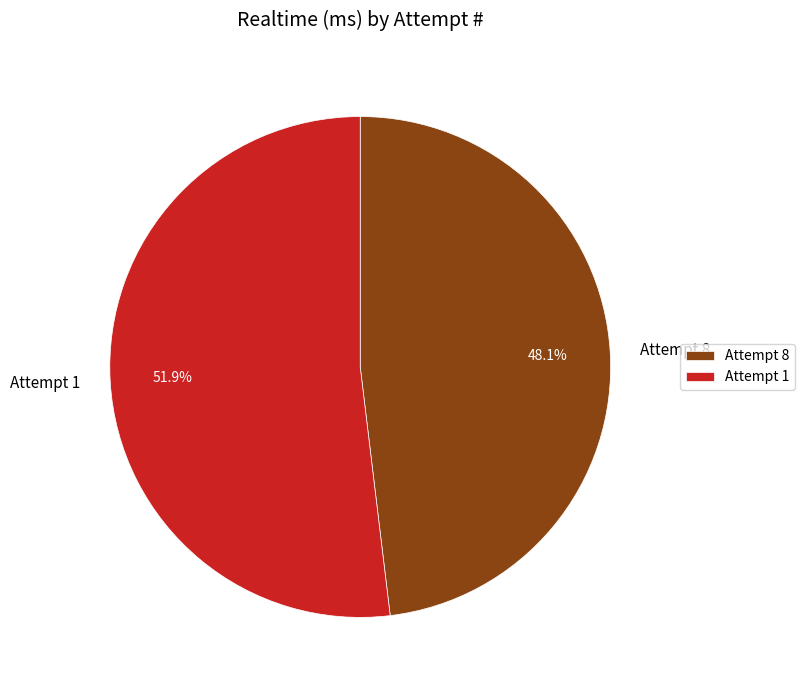

Count the number of slices in the pie.

2